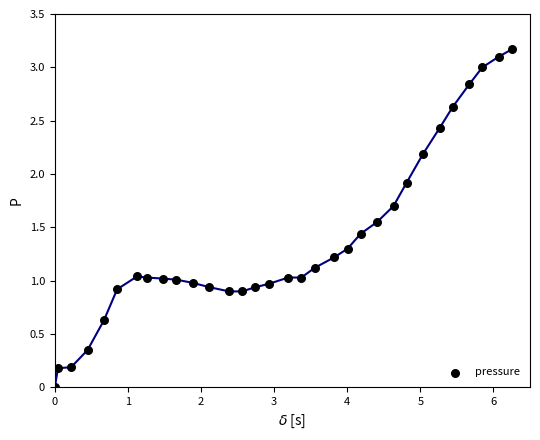

What is the range of Y values (max minus min)?

3.2